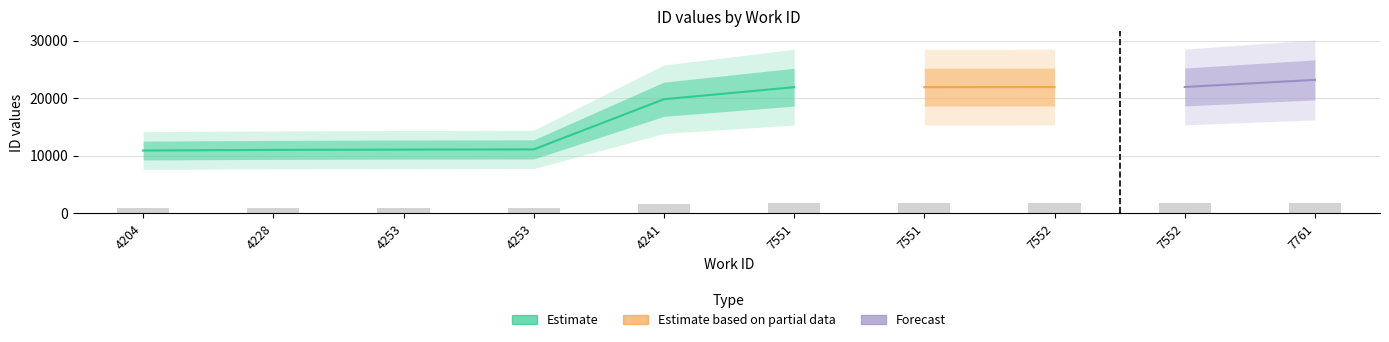

What is the smallest value displayed?

10904